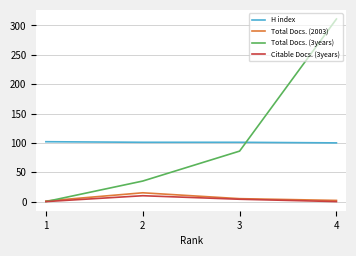

True or false: Total Docs. (3years) and H index intersect in this chart.

True